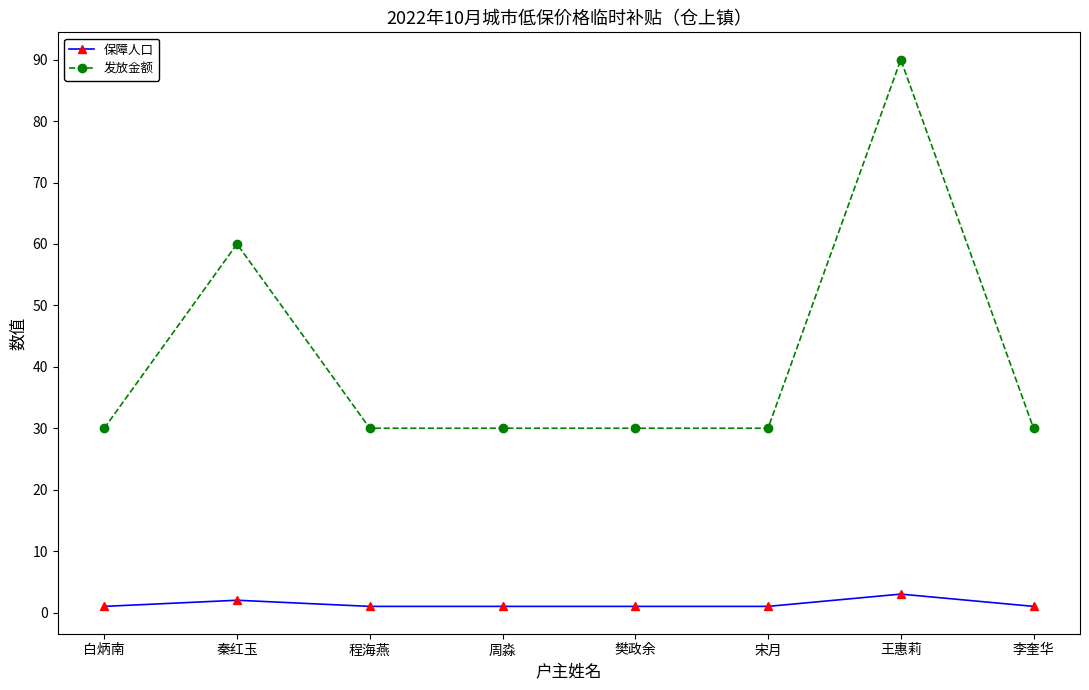

How many lines are shown in the chart?

2